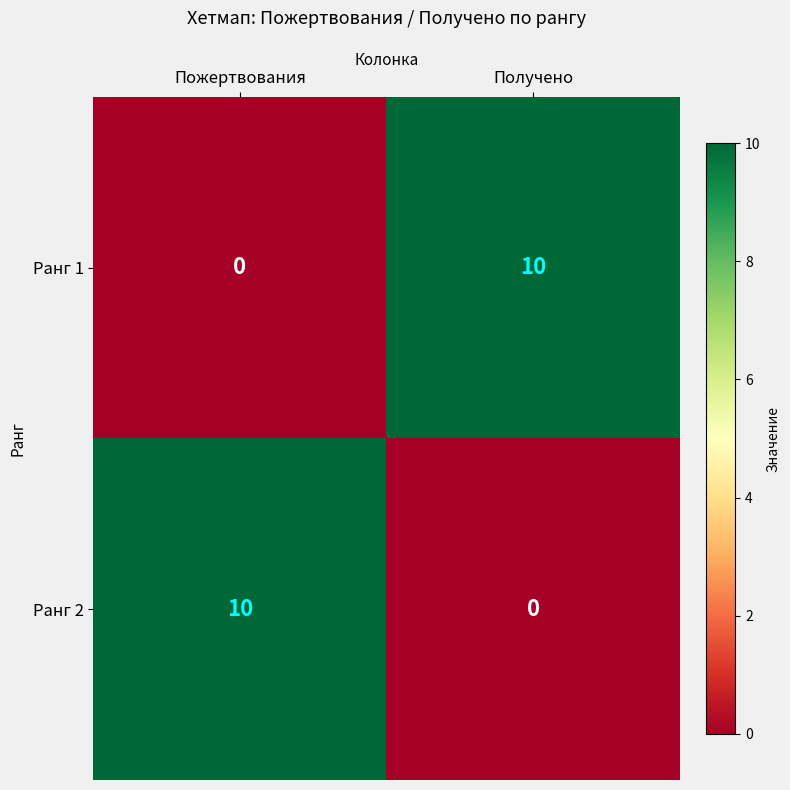

True or false: Ранг 1 has a value of 10 at Получено.

True